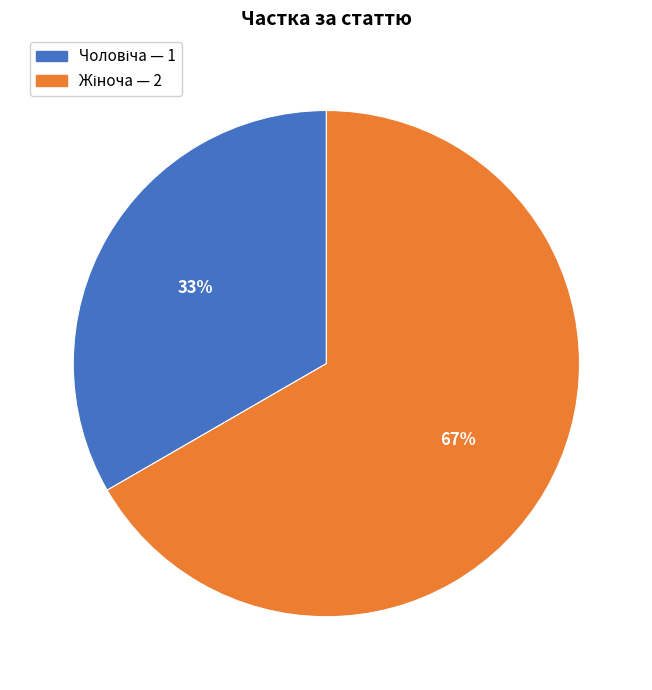

Is there a majority slice in this chart?

Yes